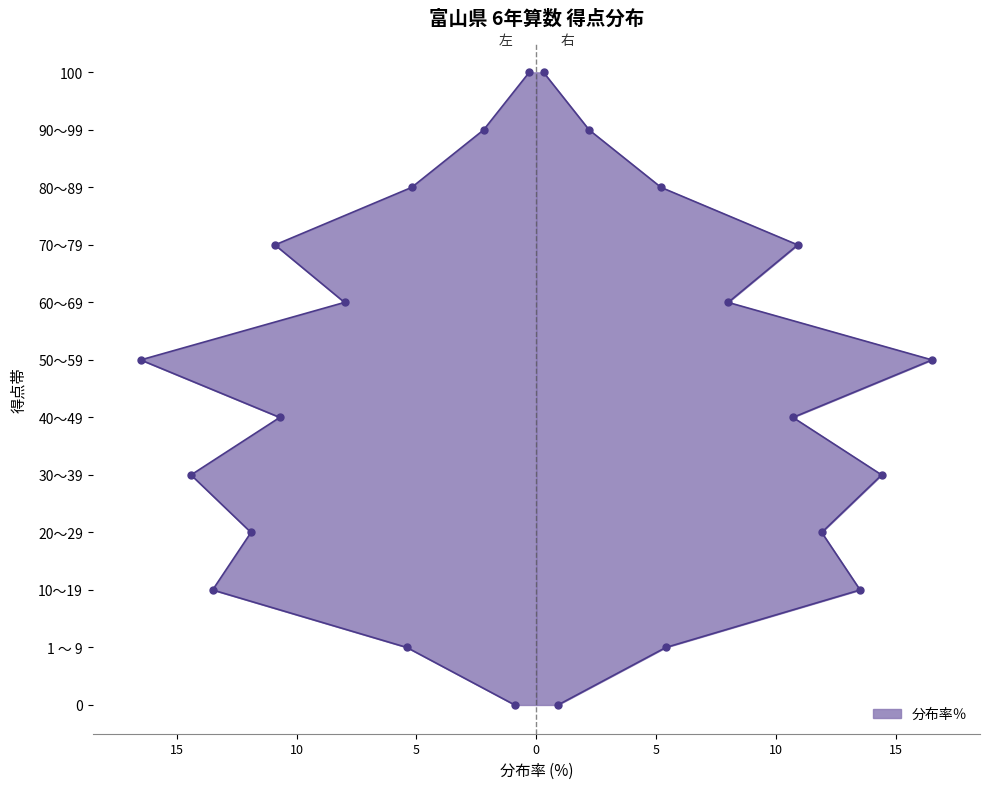

True or false: 右縁 has more than 1 points higher than both neighbors.

False